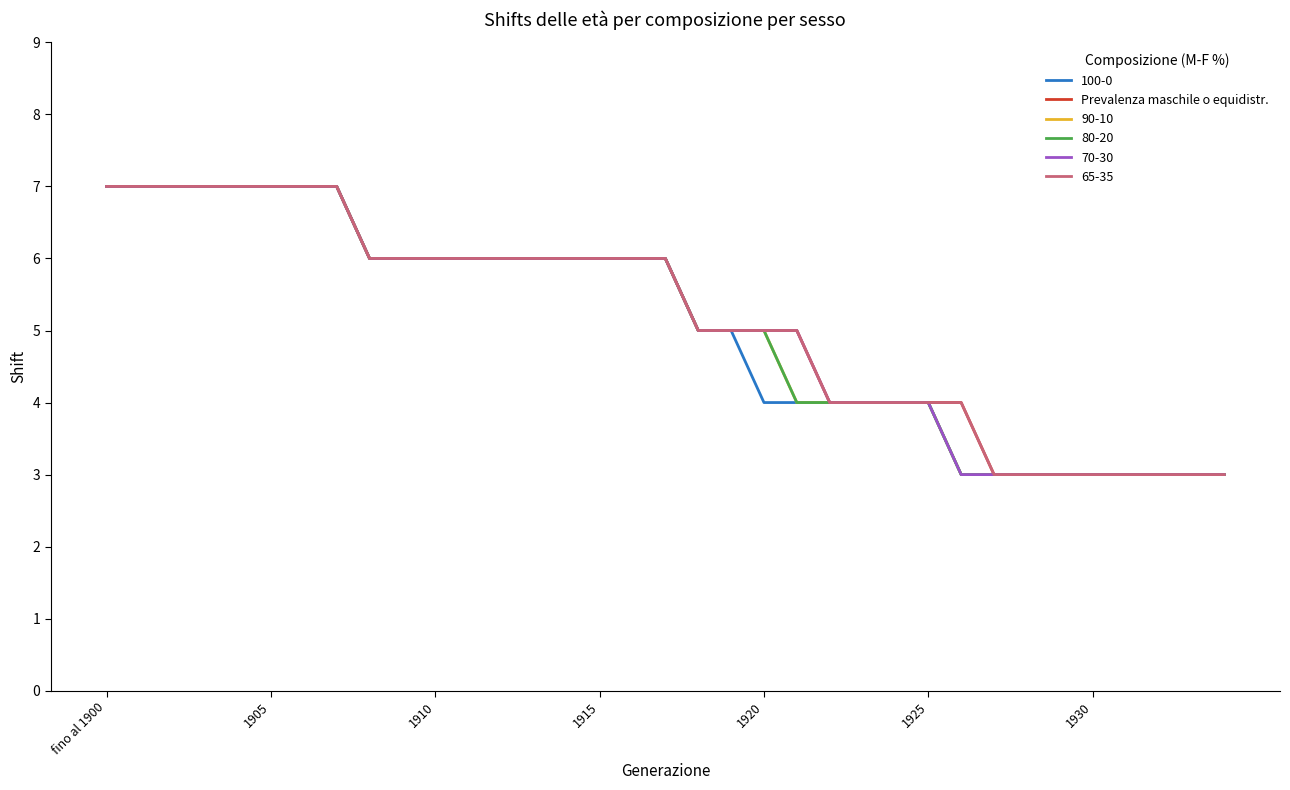

Does the chart display data point markers on the line(s)?

No